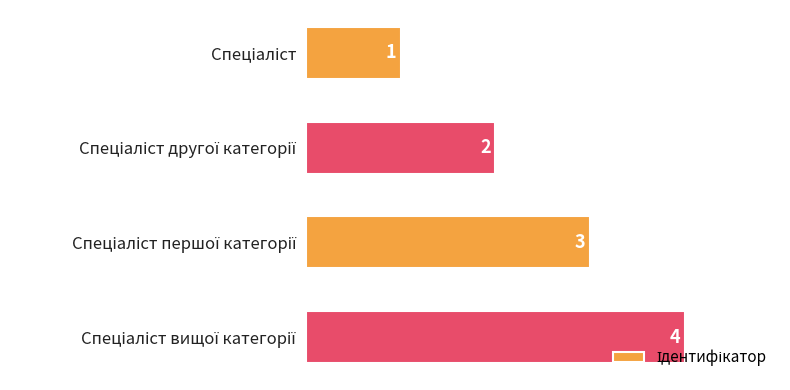

What is the sum of all values?

10